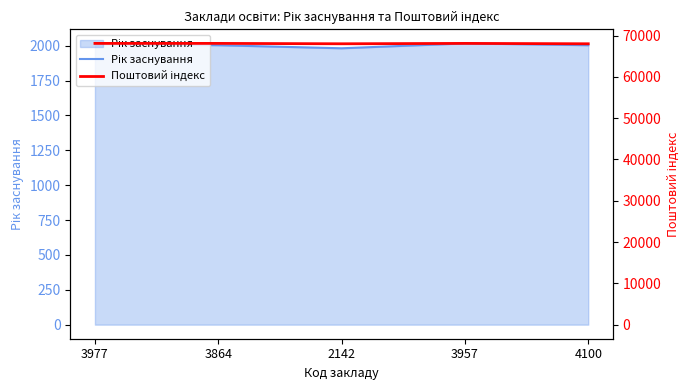

What are all the series names shown in the legend?

Рік заснування, Поштовий індекс